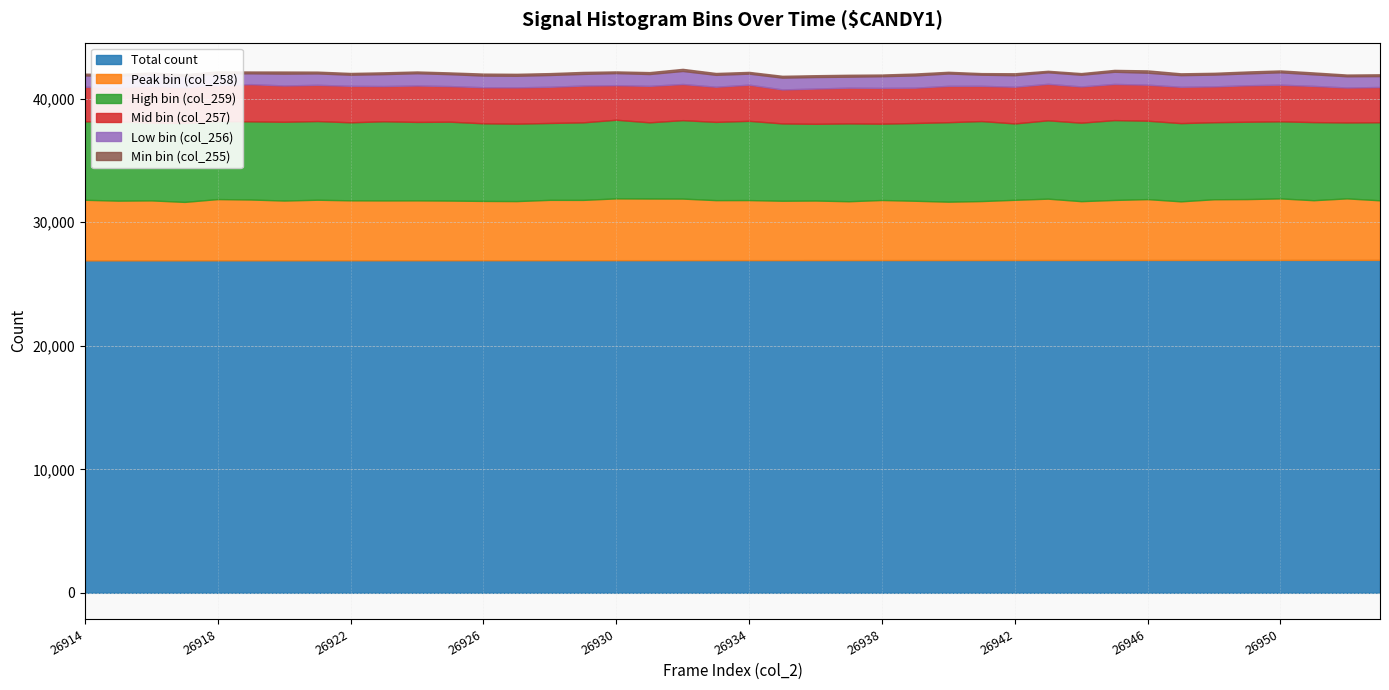

What is the difference between the highest and lowest values at 26921?

26776